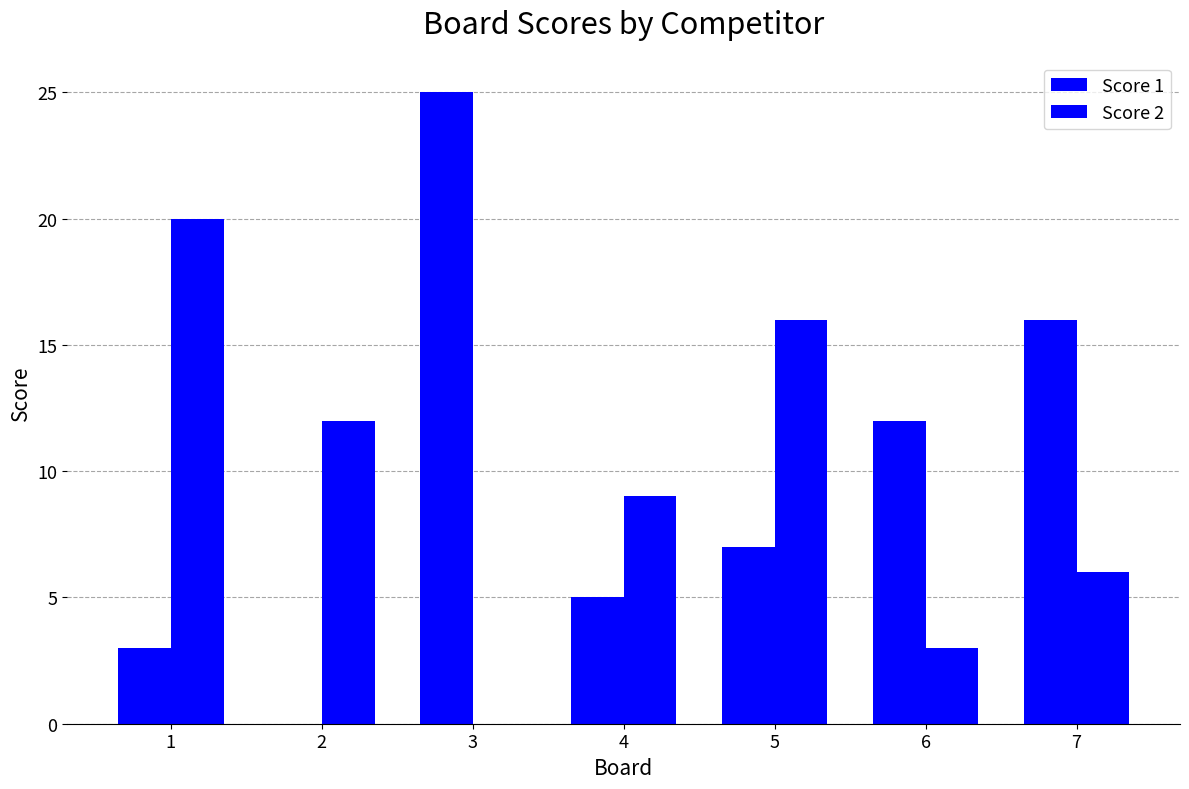

At how many categories does at least one series exceed 16?

2